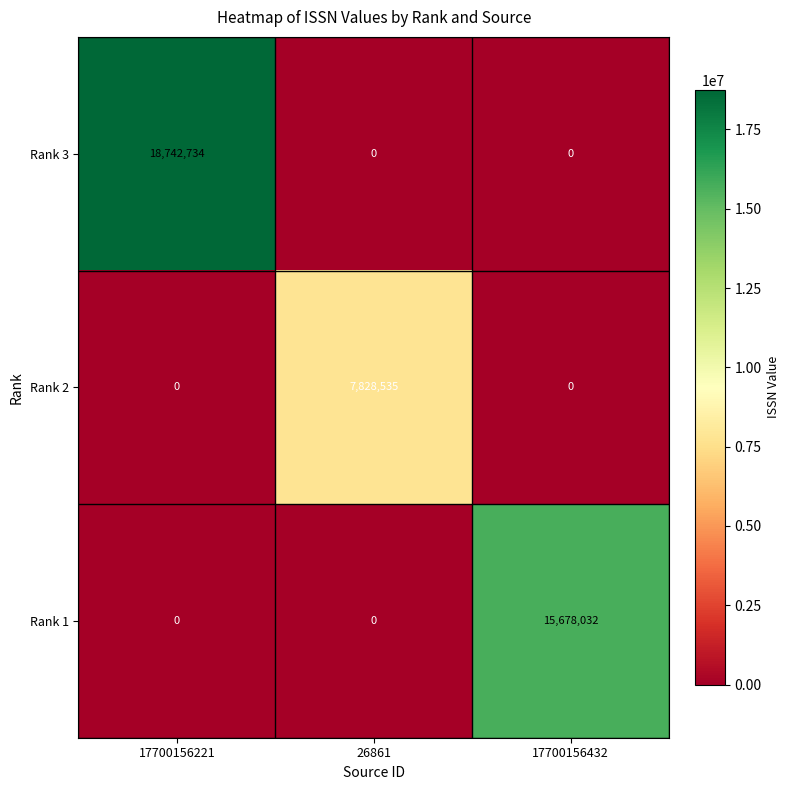

Which series changed the most between 26861 and 17700156432?

Rank 1